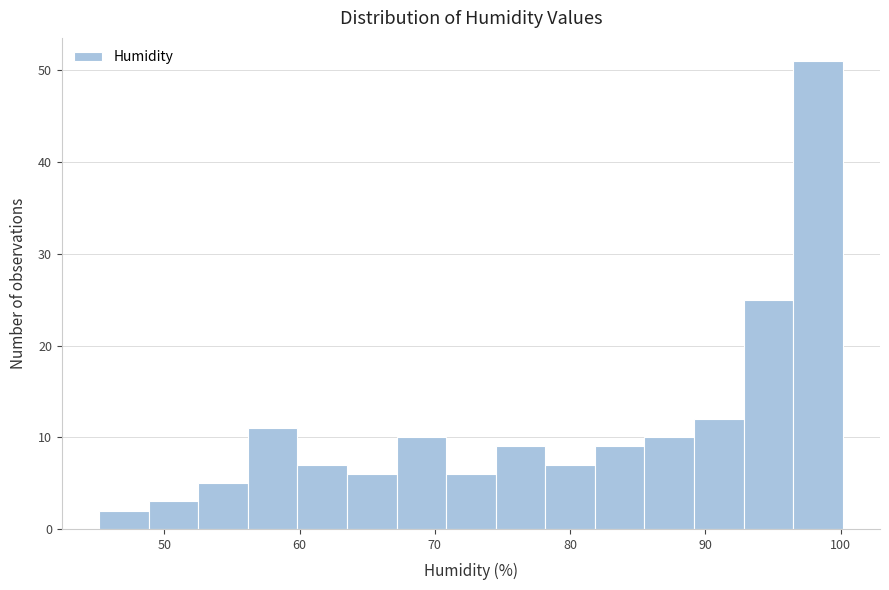

Read against the x-axis, roughly where is the centre of the tallest bar?

98